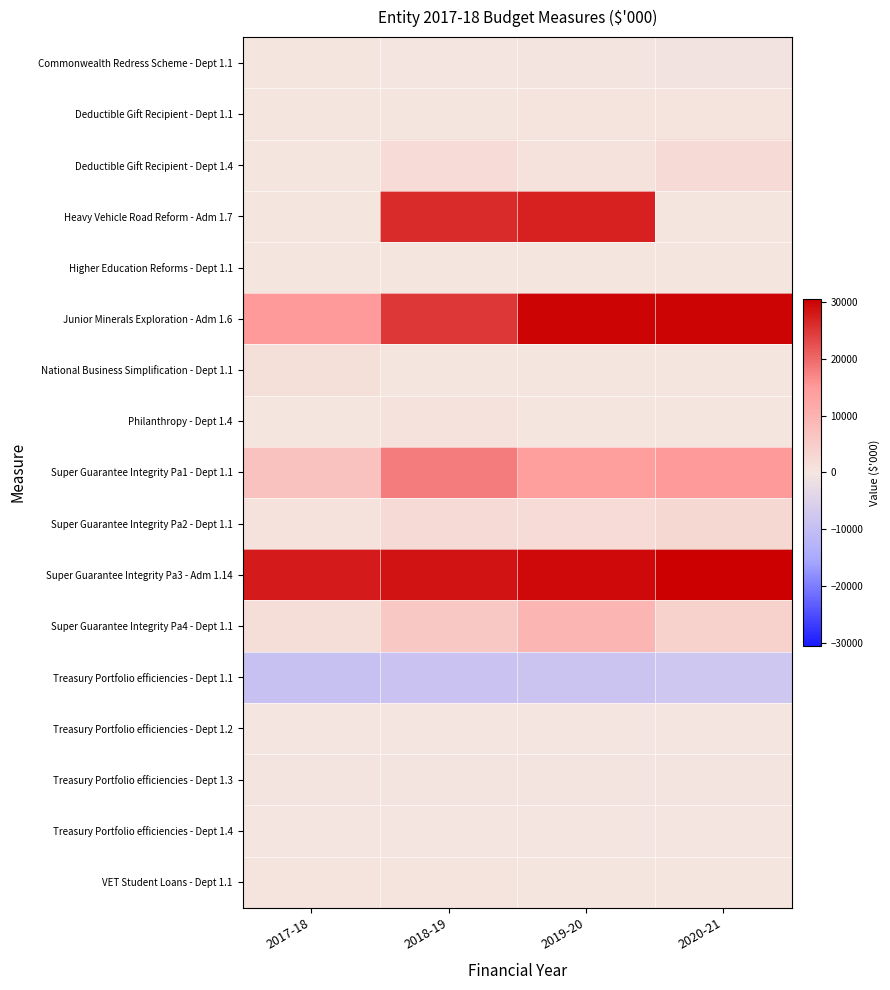

Count the number of categories in the chart.

4